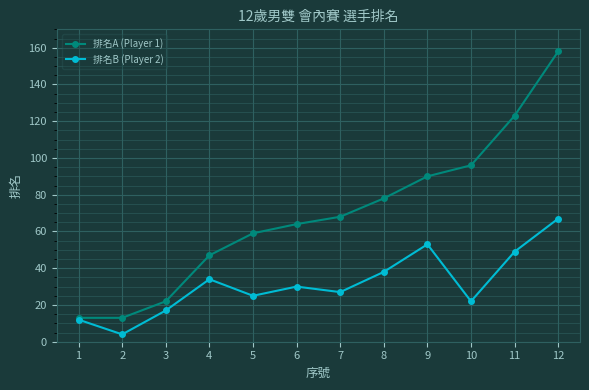

What is the difference between the second highest and minimum values in the 排名B (Player 2) series?

49